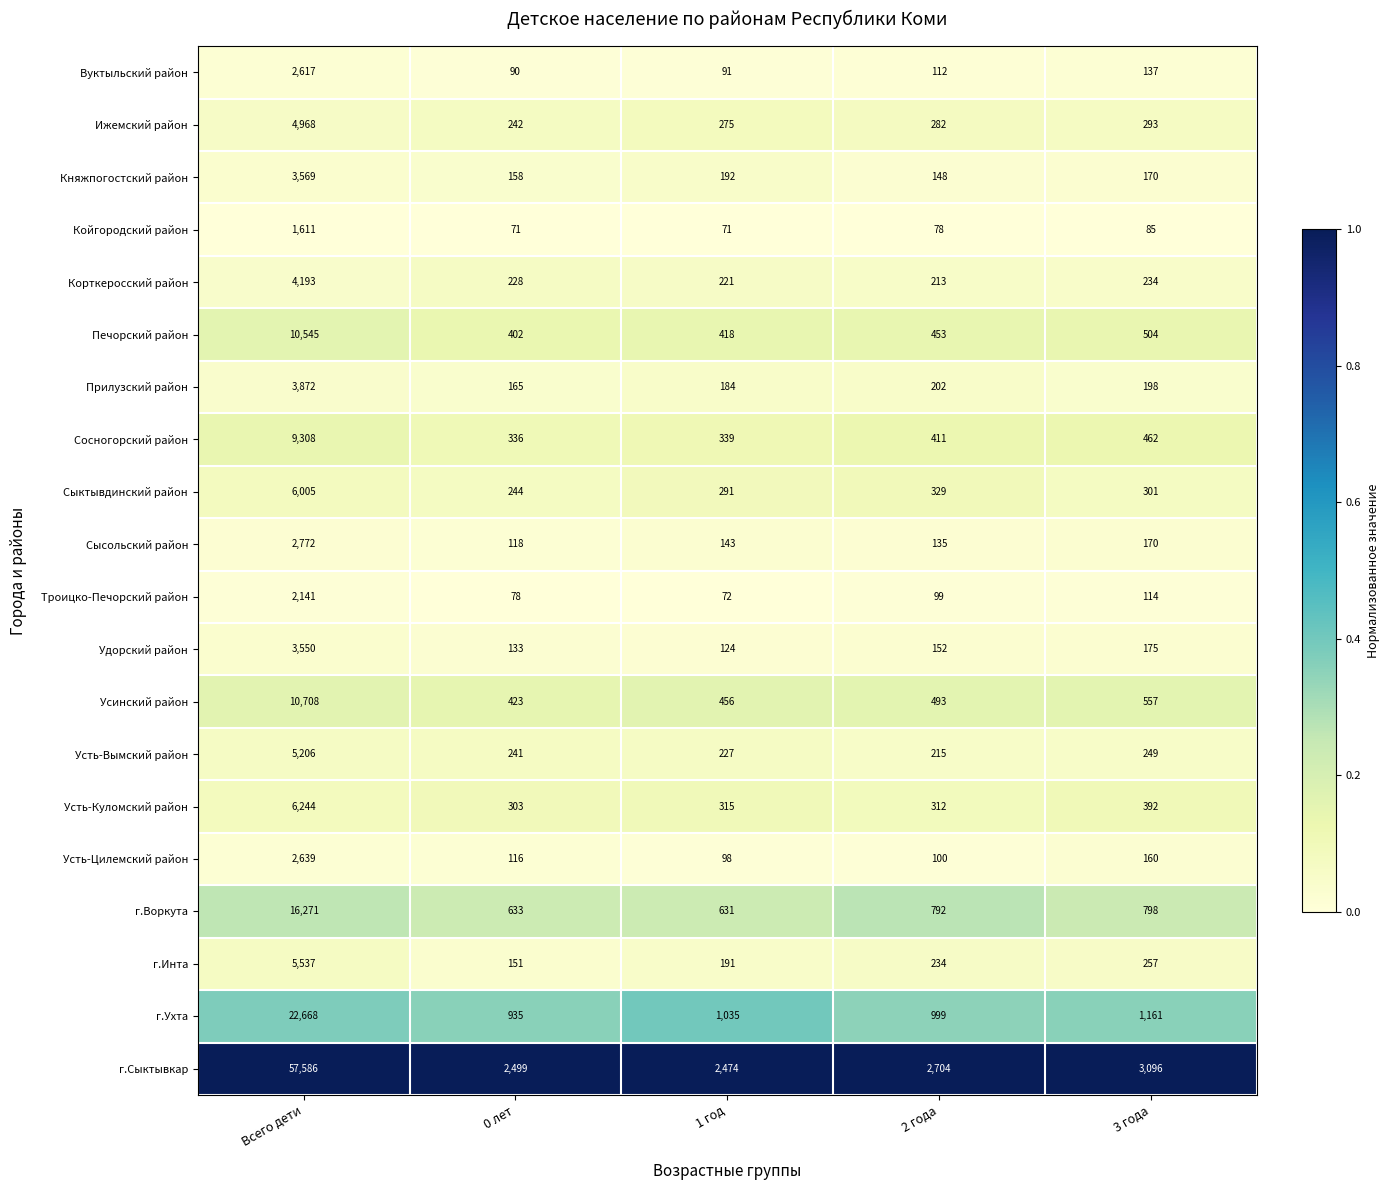

The г.Ухта series shows 30678 at Всего дети. True or false?

False